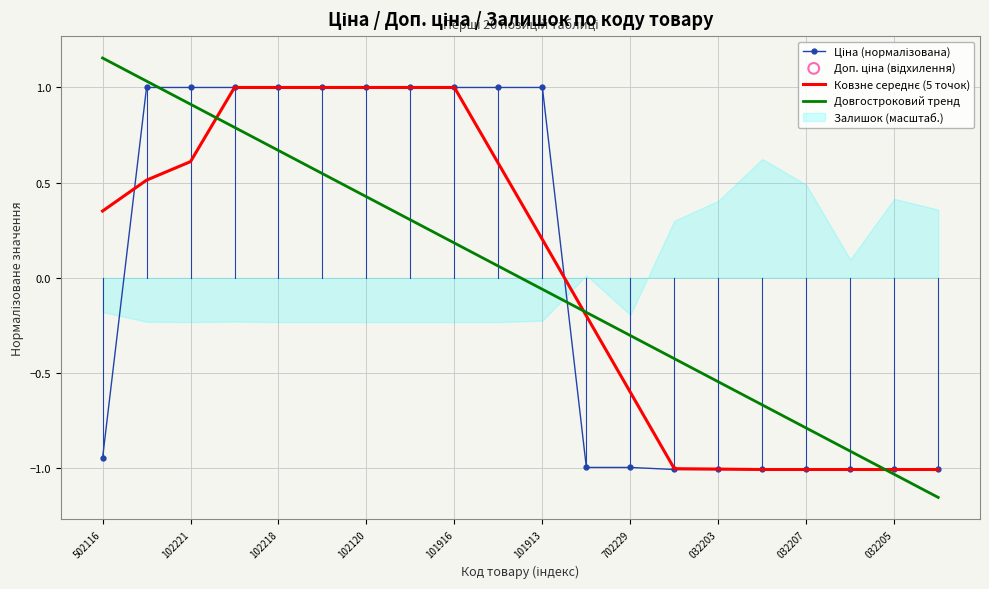

Which series has the largest total across all categories?

Ковзне середнє (5 точок)